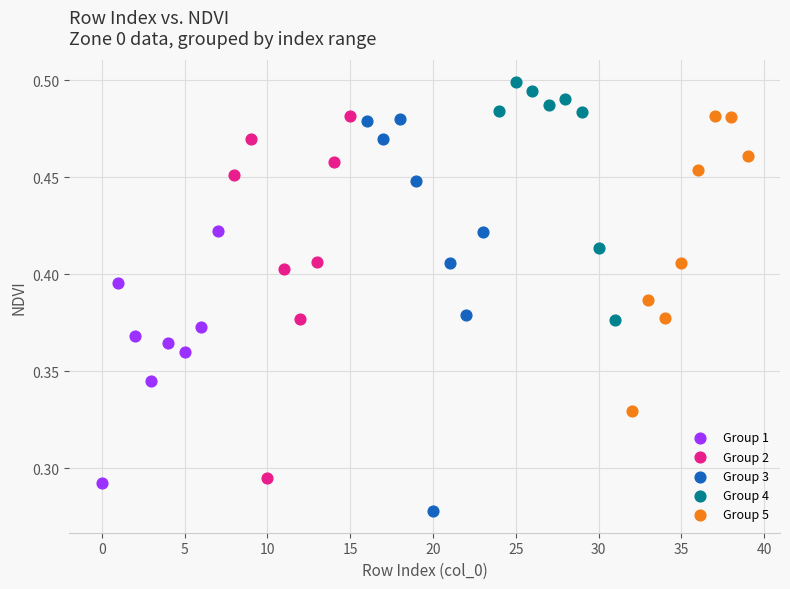

Which series reaches the minimum Y coordinate?

Group 3